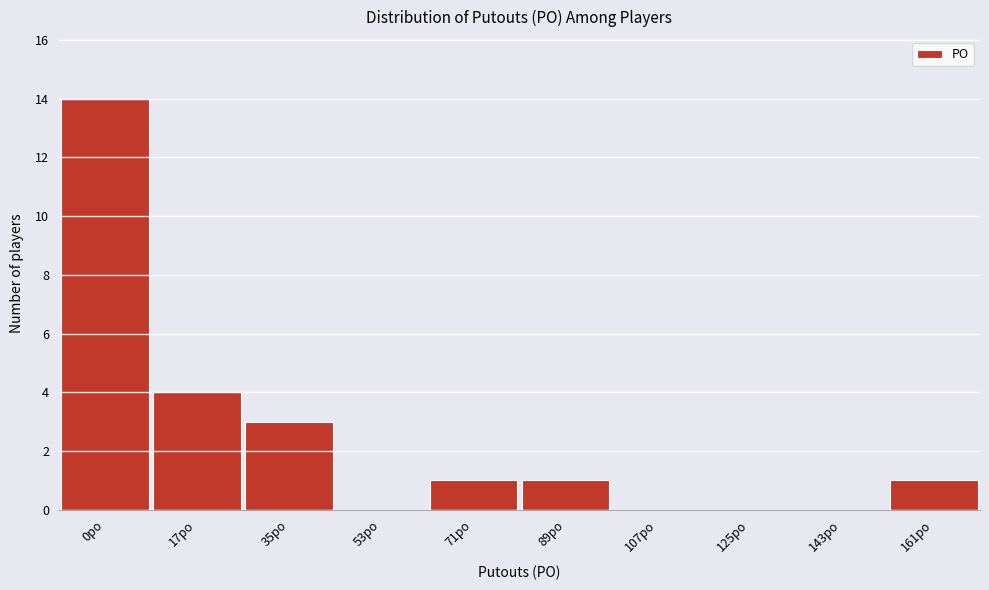

Reading left to right, list all the values displayed in this chart.

0po=14	17po=4	35po=3	53po=0	71po=1	89po=1	107po=0	125po=0	143po=0	161po=1